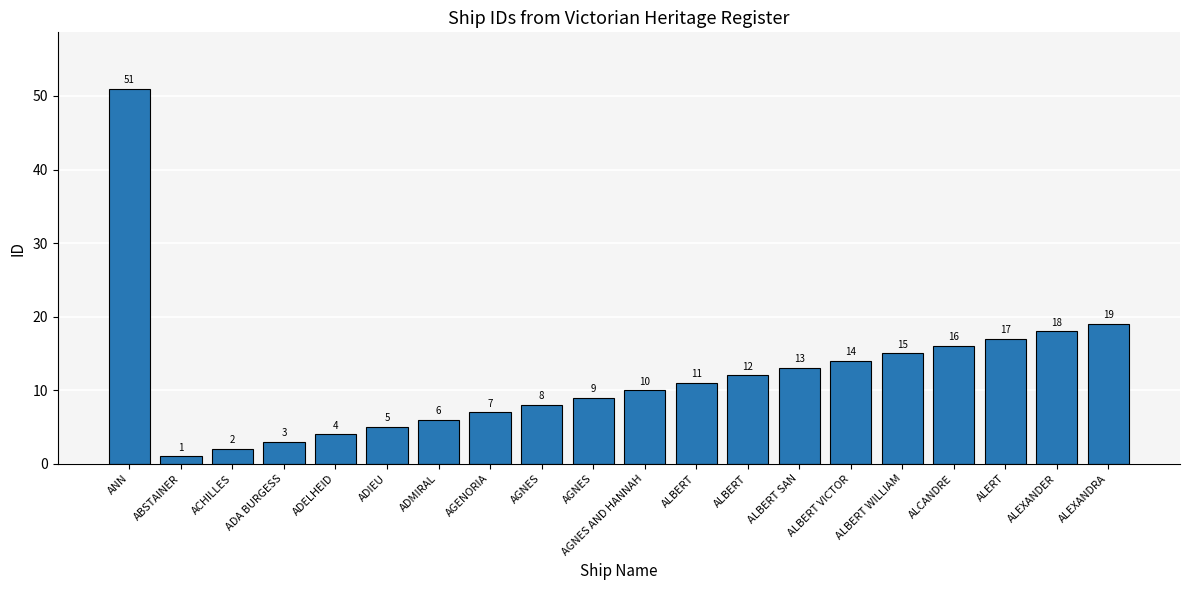

How many values are below 11?

10